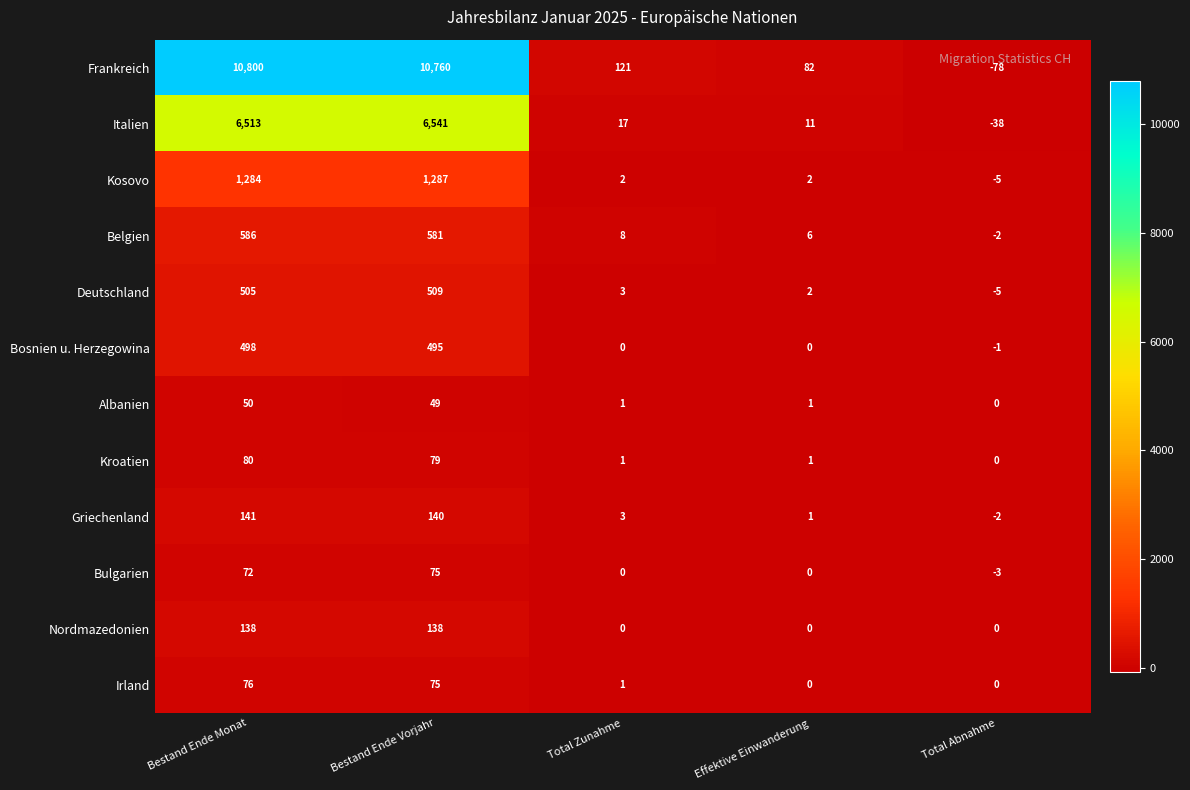

What is the sum of all Irland values?

152